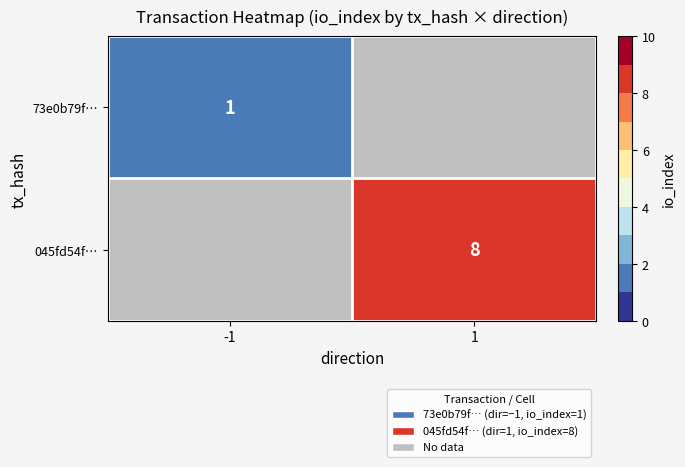

The 045fd54f… series shows 8 at 1. True or false?

True